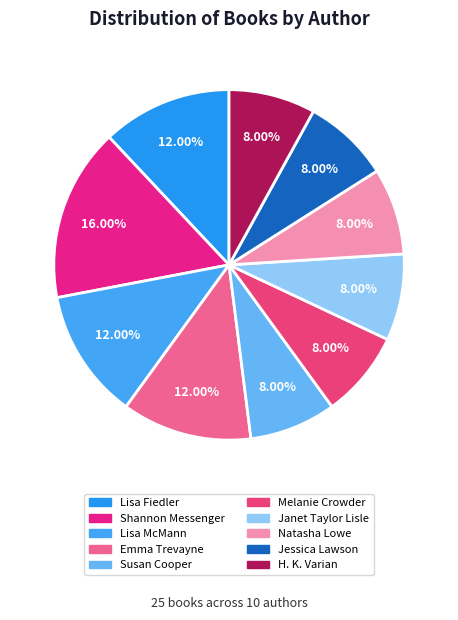

Count the number of slices in the pie.

10